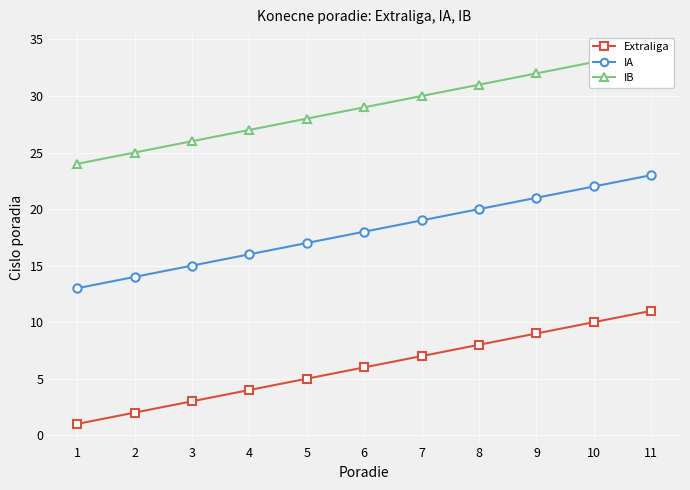

What is the value of the Extraliga point at the 4th from the left?

4